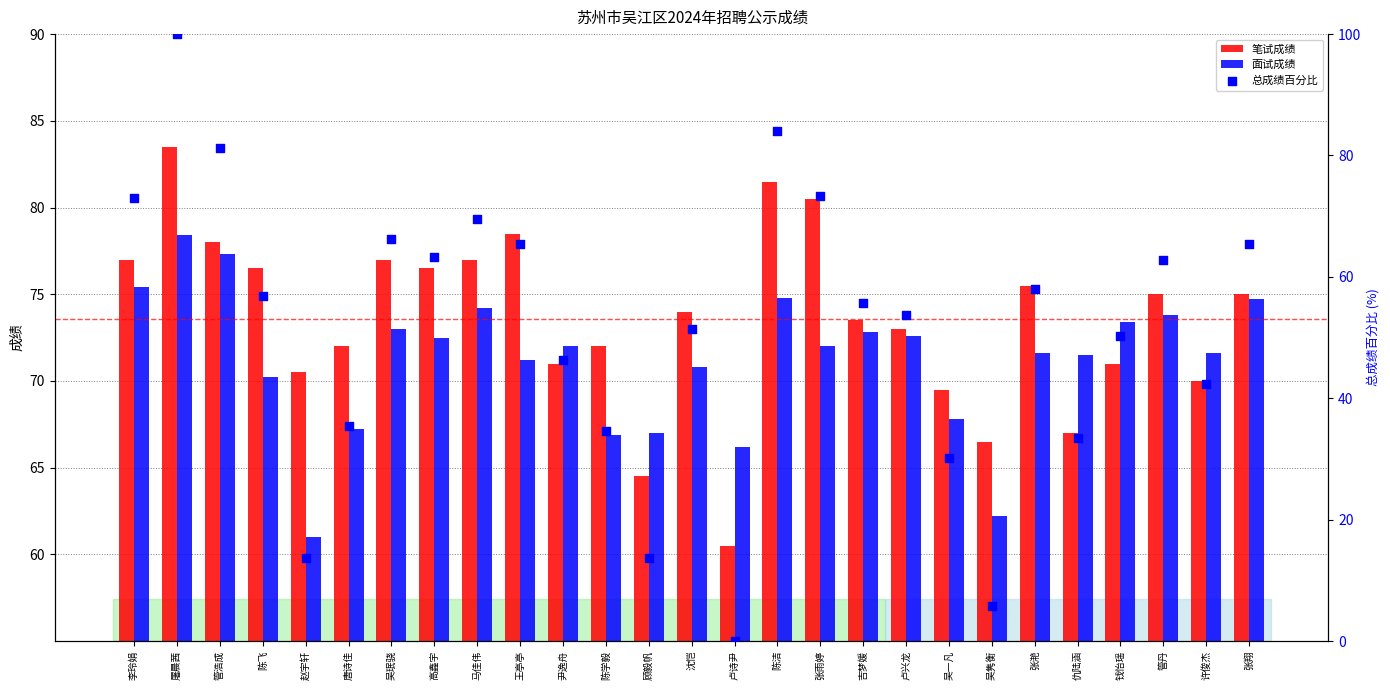

Which series has the widest spread of Y values?

总成绩百分比